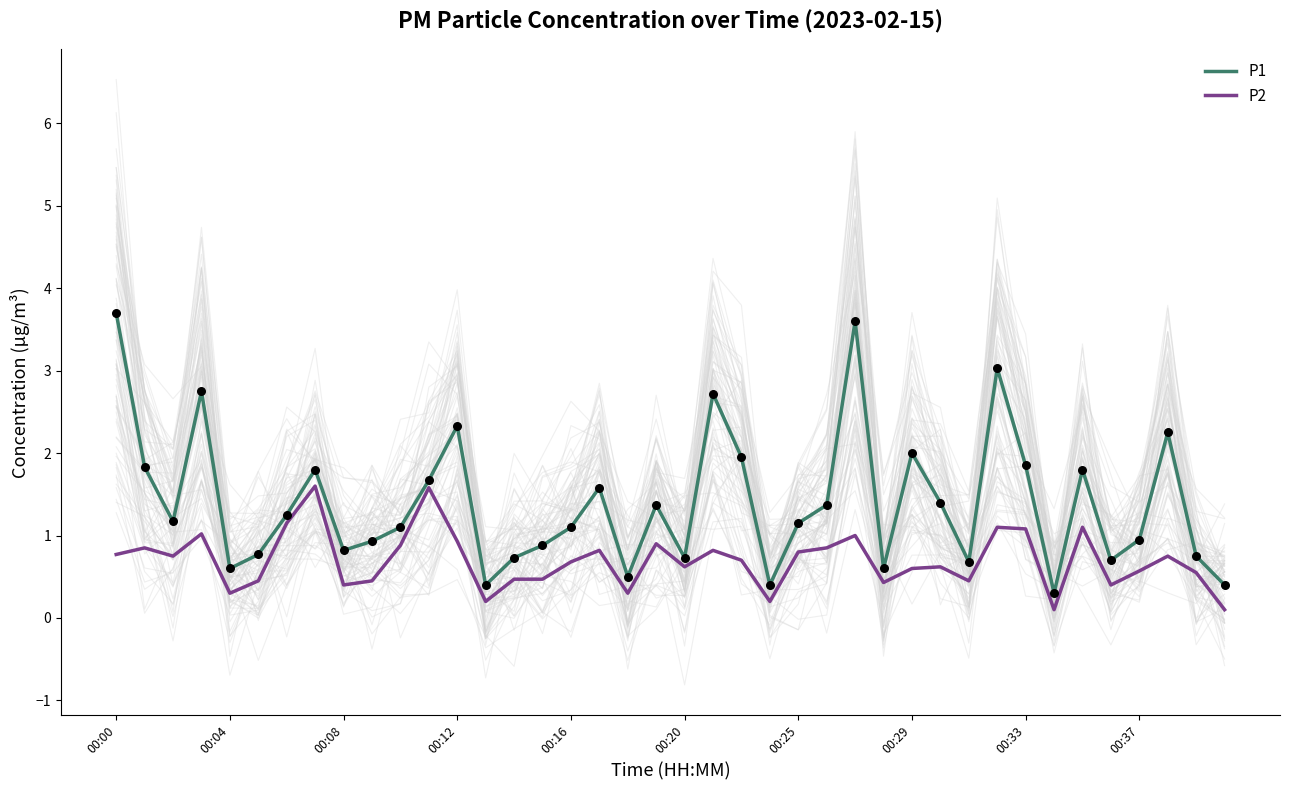

Which series contains the lowest Y value?

P2